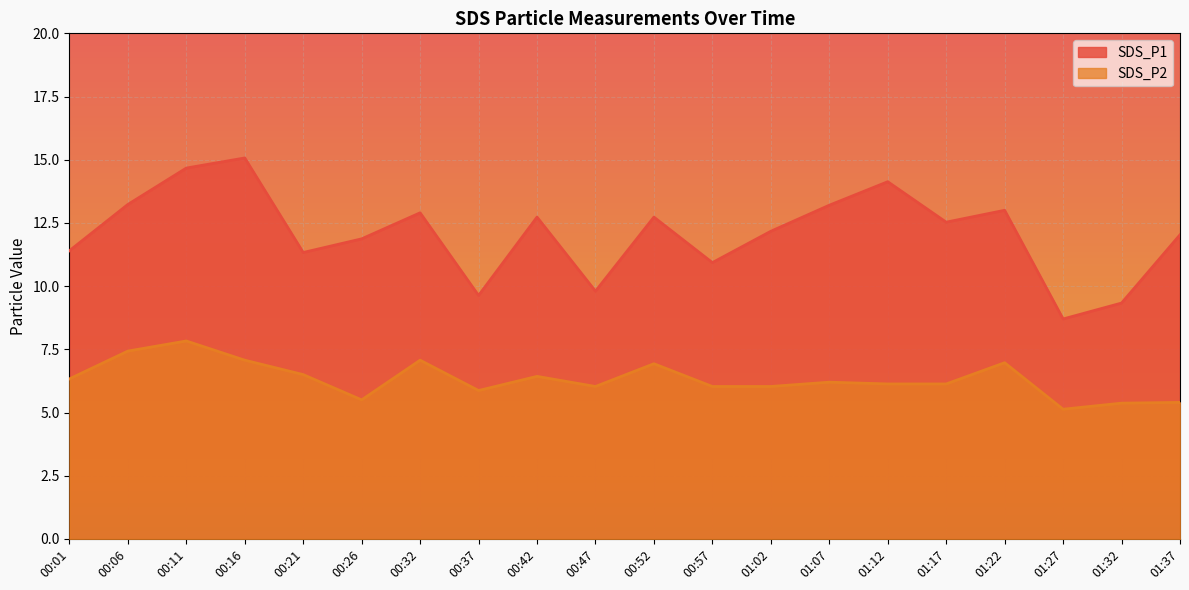

How many values in the SDS_P1 series exceed 12?

12